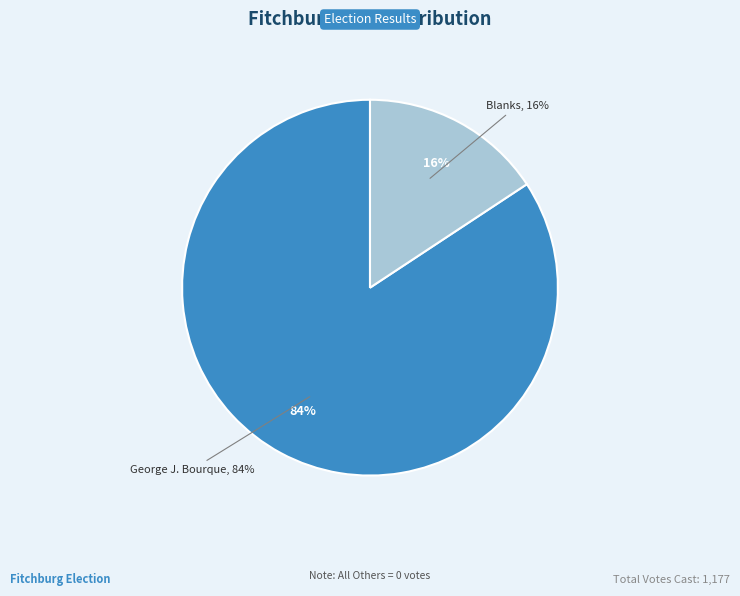

Which slice is the largest?

George J. Bourque